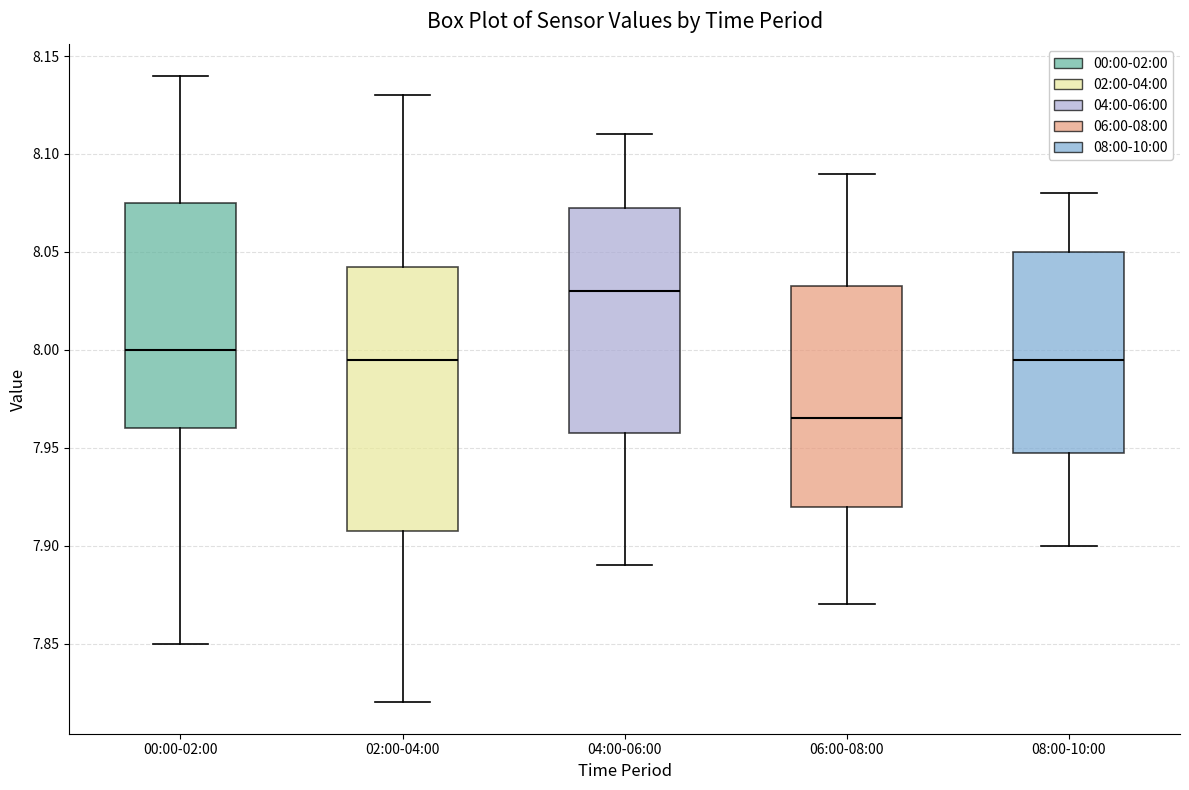

Which box is the tallest, from its lower edge to its upper edge?

02:00-04:00